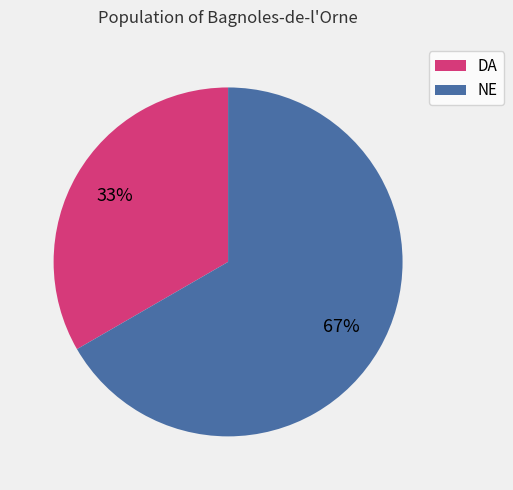

To the nearest percent, what is the average slice percentage?

50%